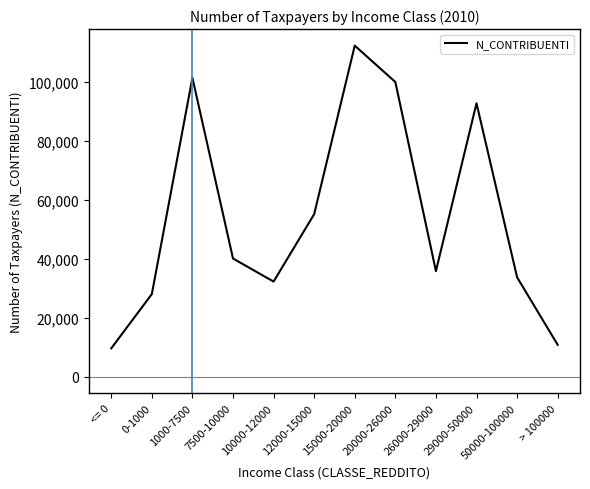

Reading left to right, what are all the values shown in this chart?

<= 0=9615	0-1000=28056	1000-7500=101472	7500-10000=40135	10000-12000=32293	12000-15000=55186	15000-20000=112399	20000-26000=100062	26000-29000=35849	29000-50000=92838	50000-100000=33748	> 100000=10827